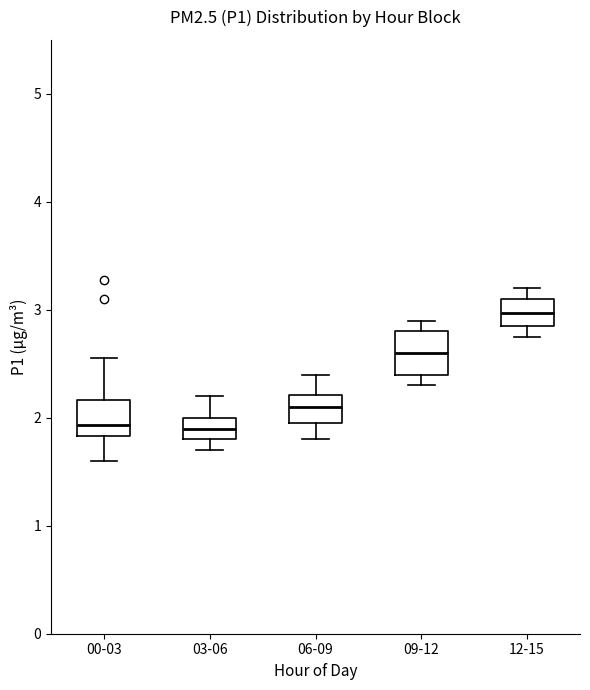

Which box has the highest median line?

12-15